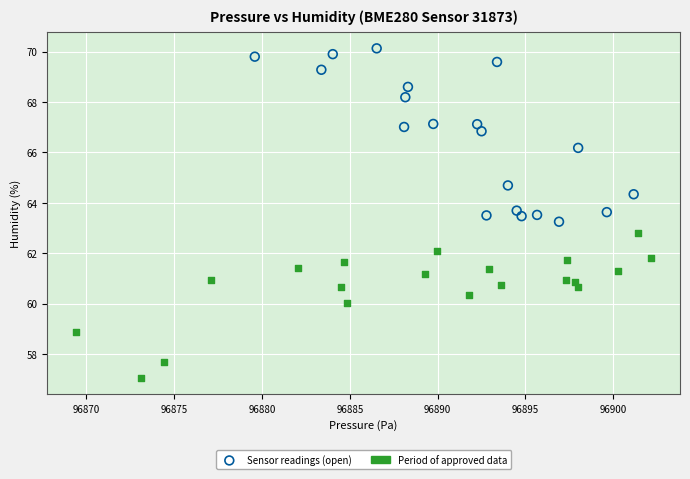

Which series has the widest spread of Y values?

Sensor readings (open)